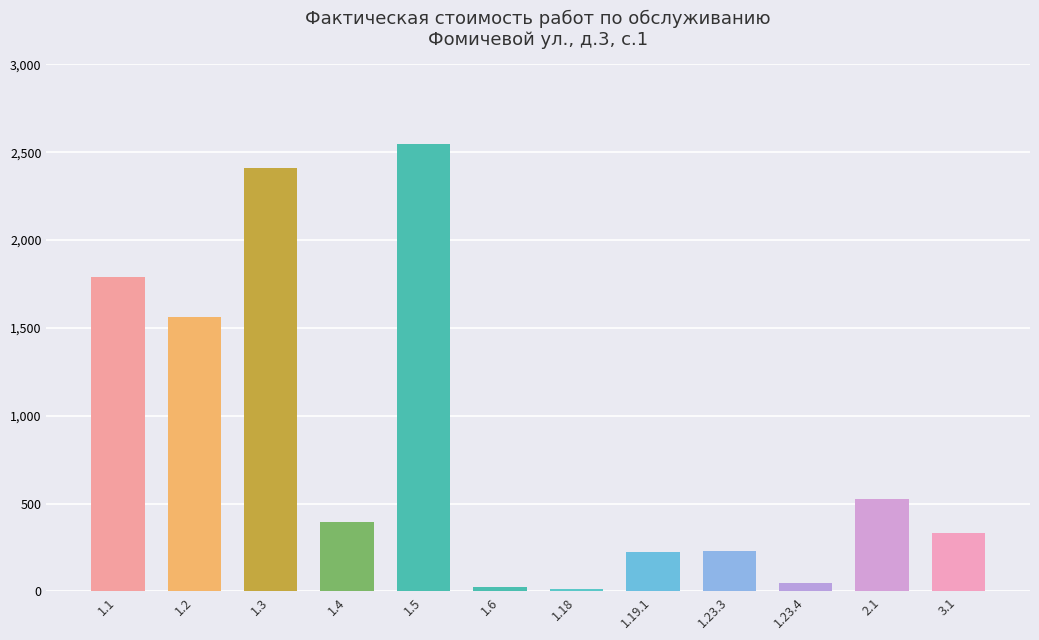

What position from the right is 1.2?

11